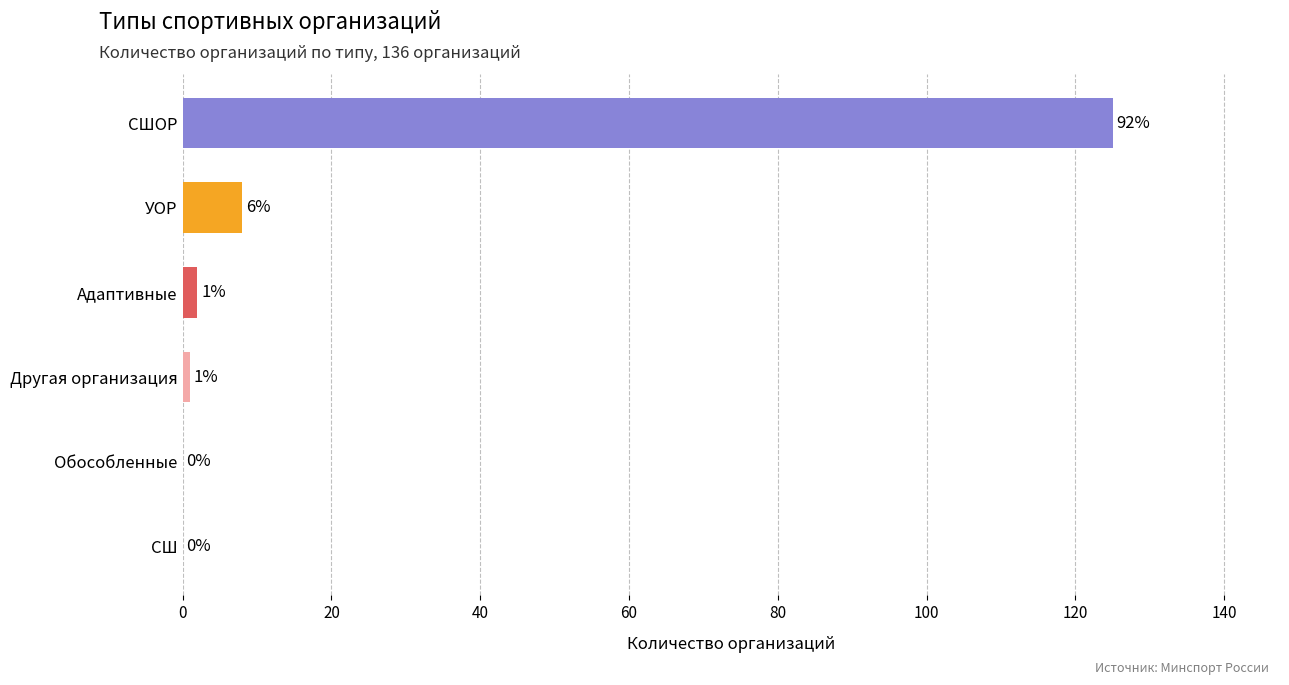

What is the sum of all values?

136